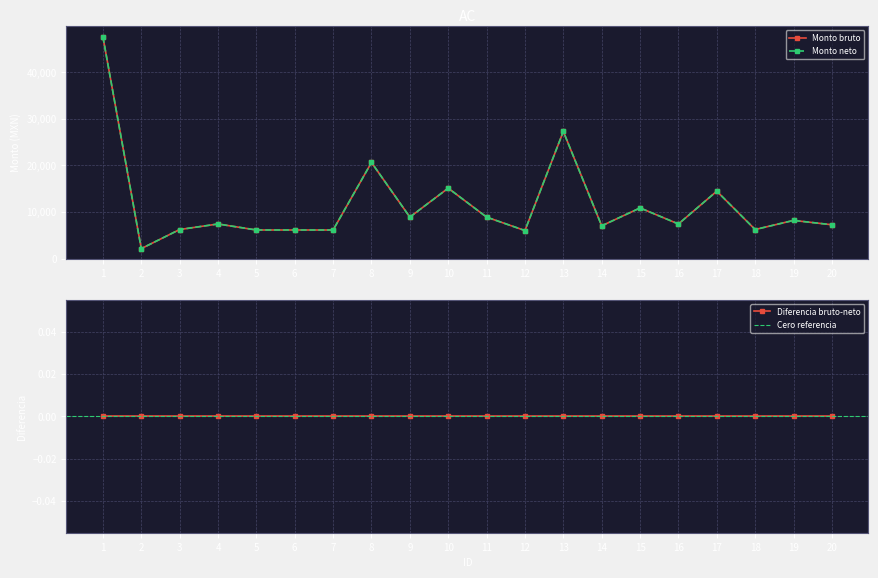

What is the value of the Monto bruto point at the 17th from the left?

14466.3